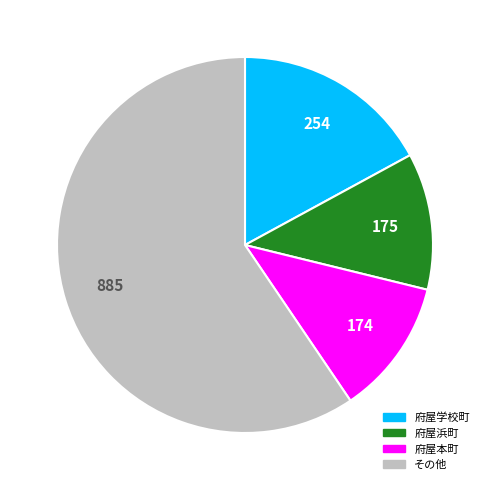

Is there any slice that represents more than half of the pie?

Yes